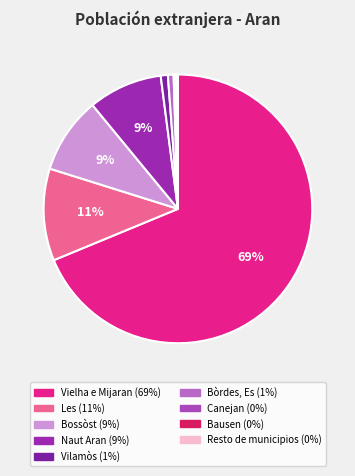

Which category has the smallest portion of the pie?

Resto de municipios